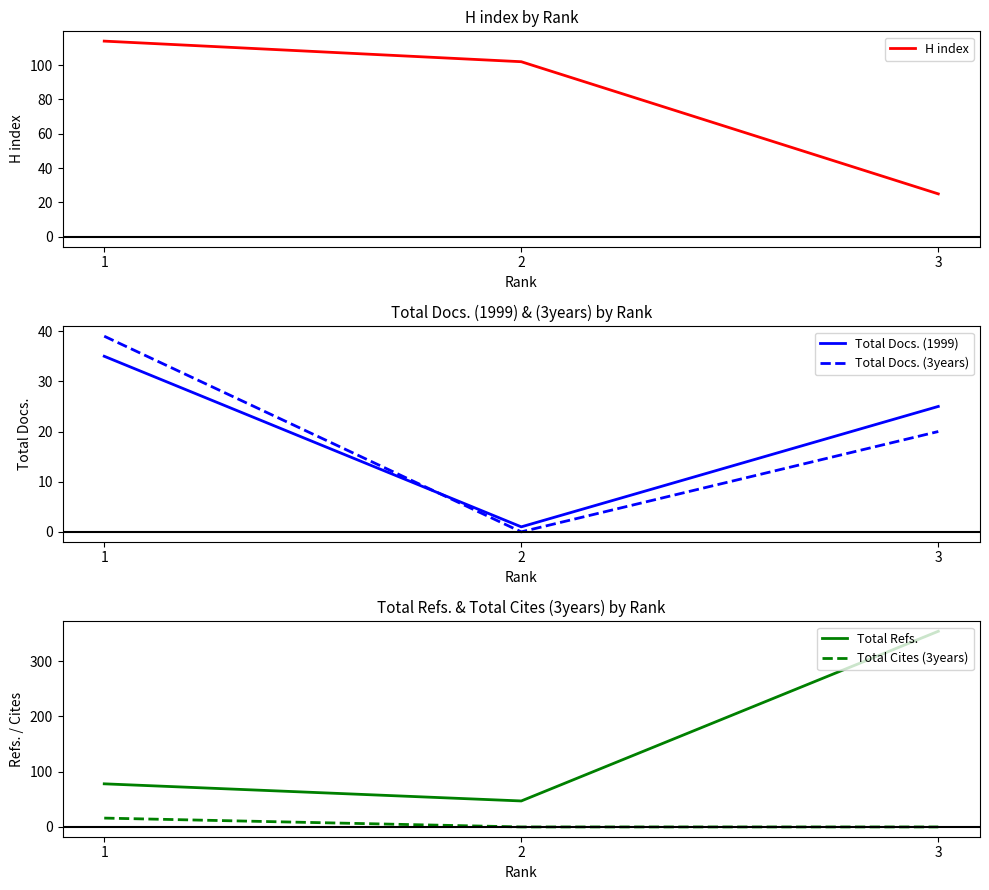

How many data points in Total Docs. (1999) are less than 25?

1